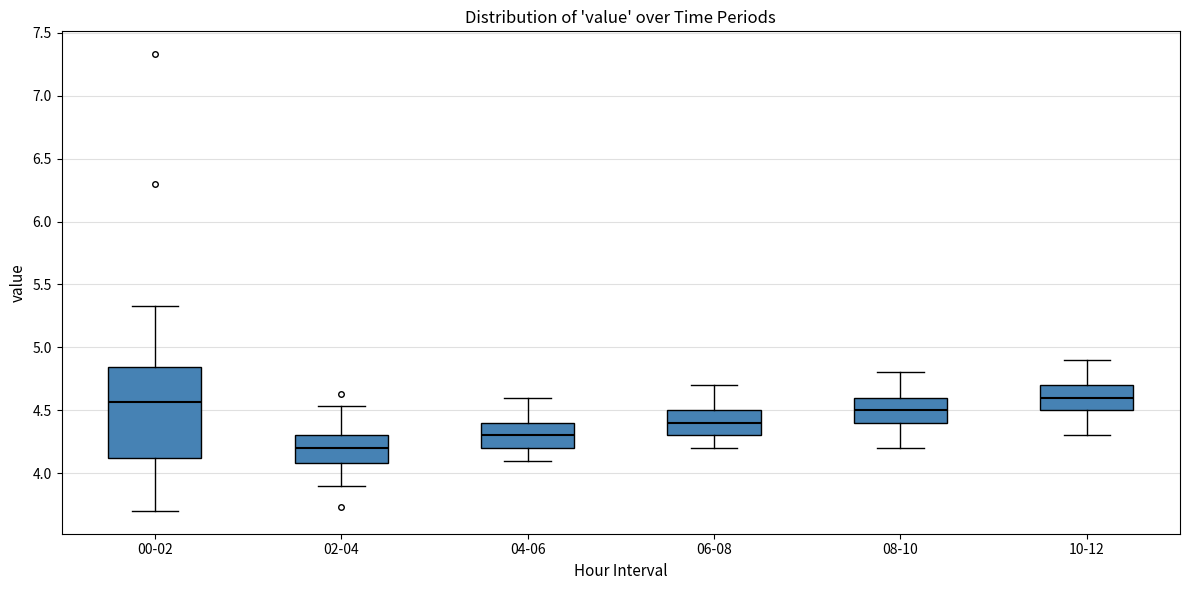

Which box is the tallest, from its lower edge to its upper edge?

00-02